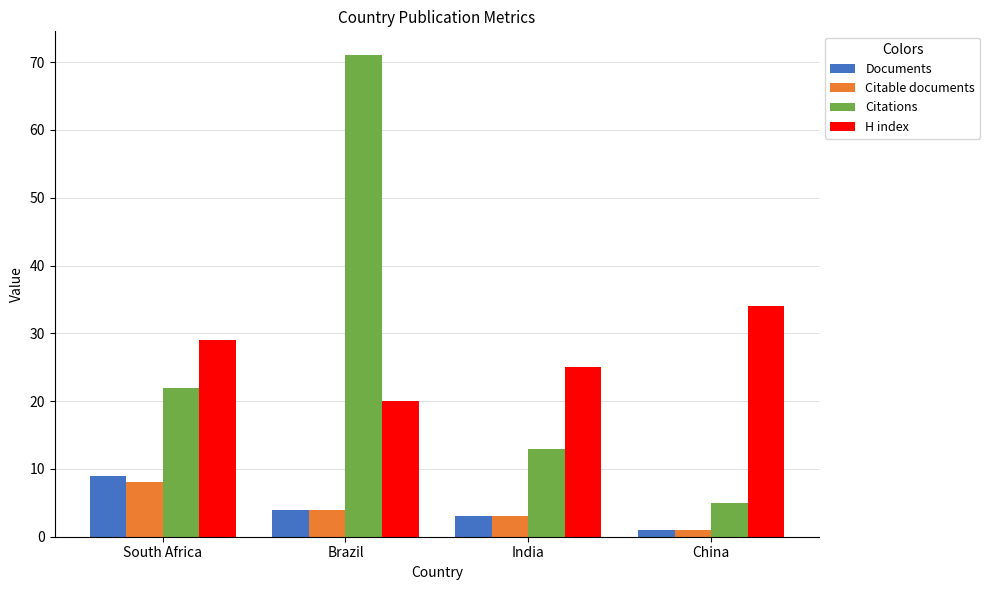

At which category does the chart reach its peak across all series?

Brazil